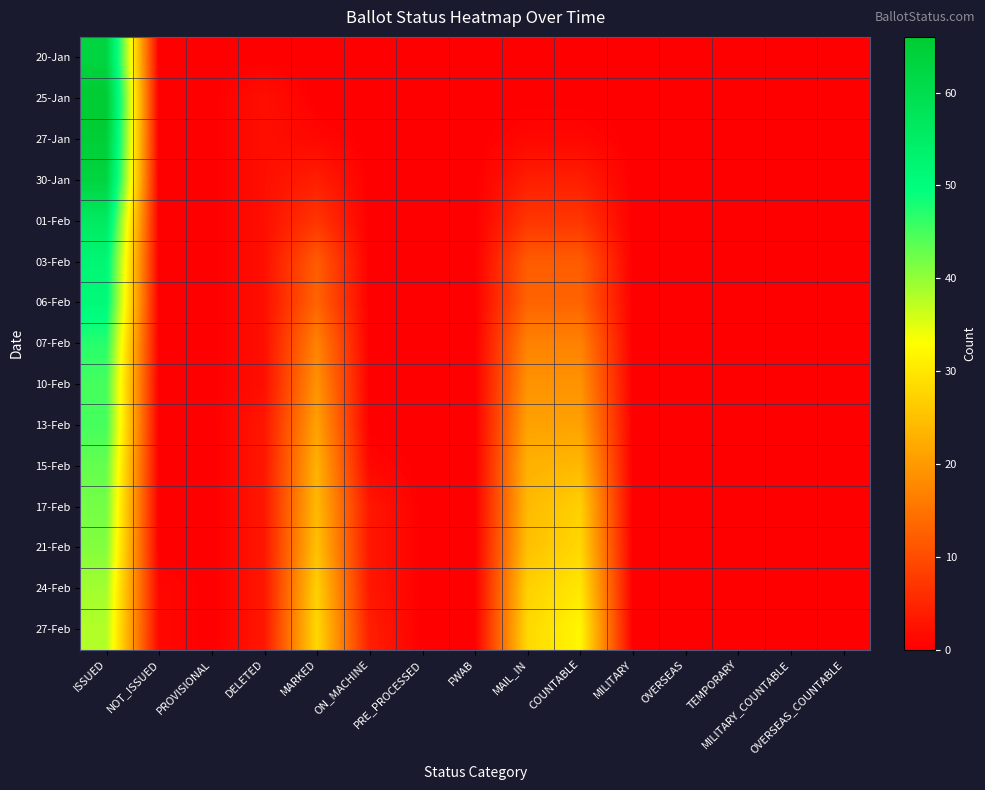

What is the greatest value displayed?

66